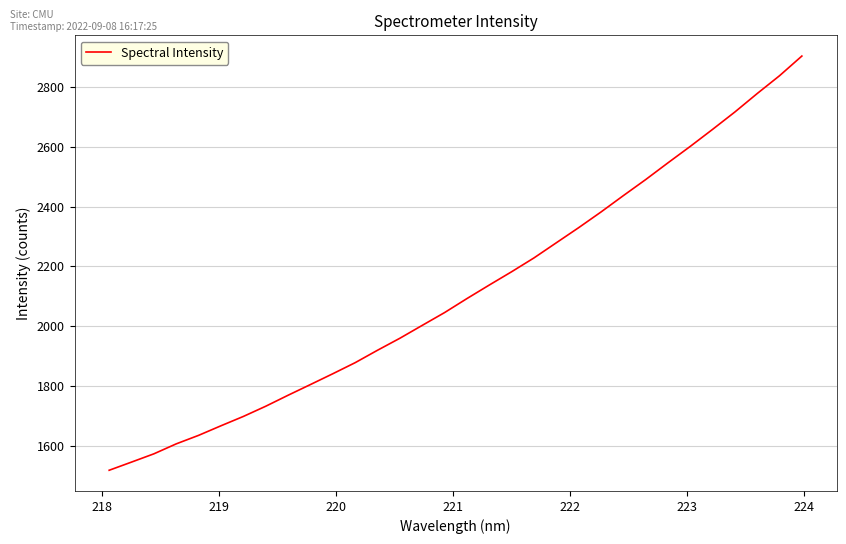

What is the maximum value shown in the chart?

2903.4